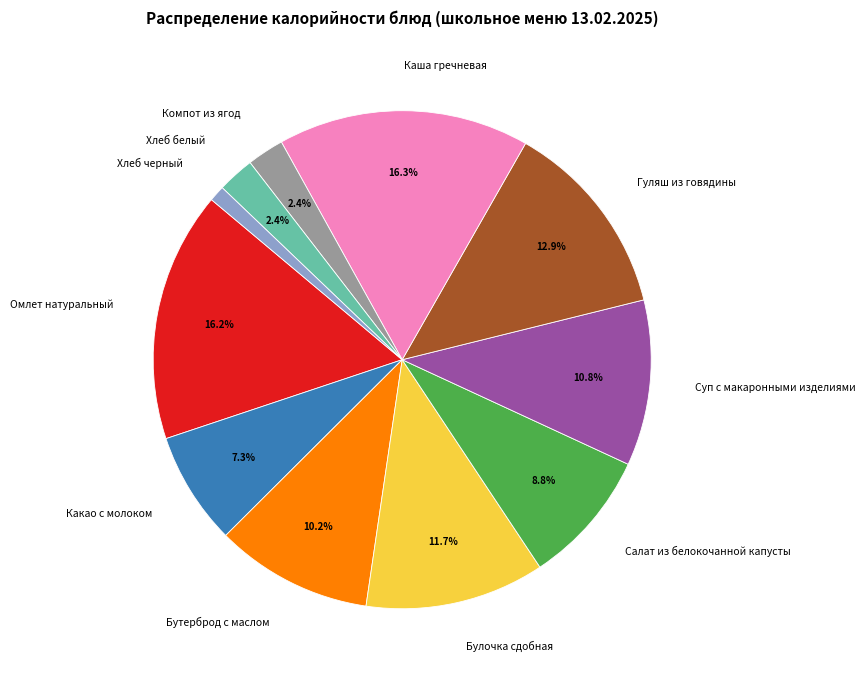

Does Какао с молоком represent more than half of the total?

No